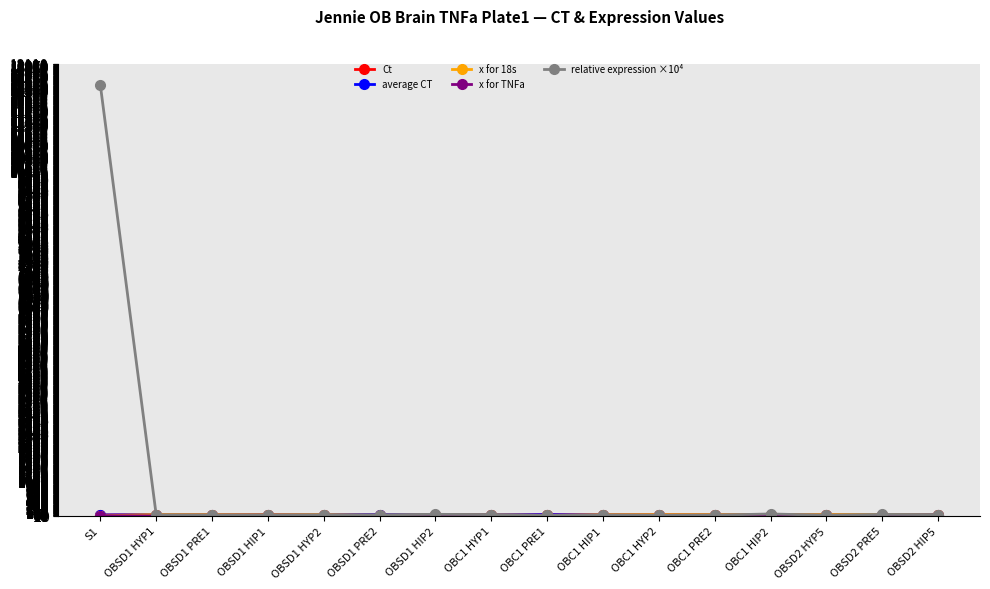

At which category is the sum across all series the highest?

S1